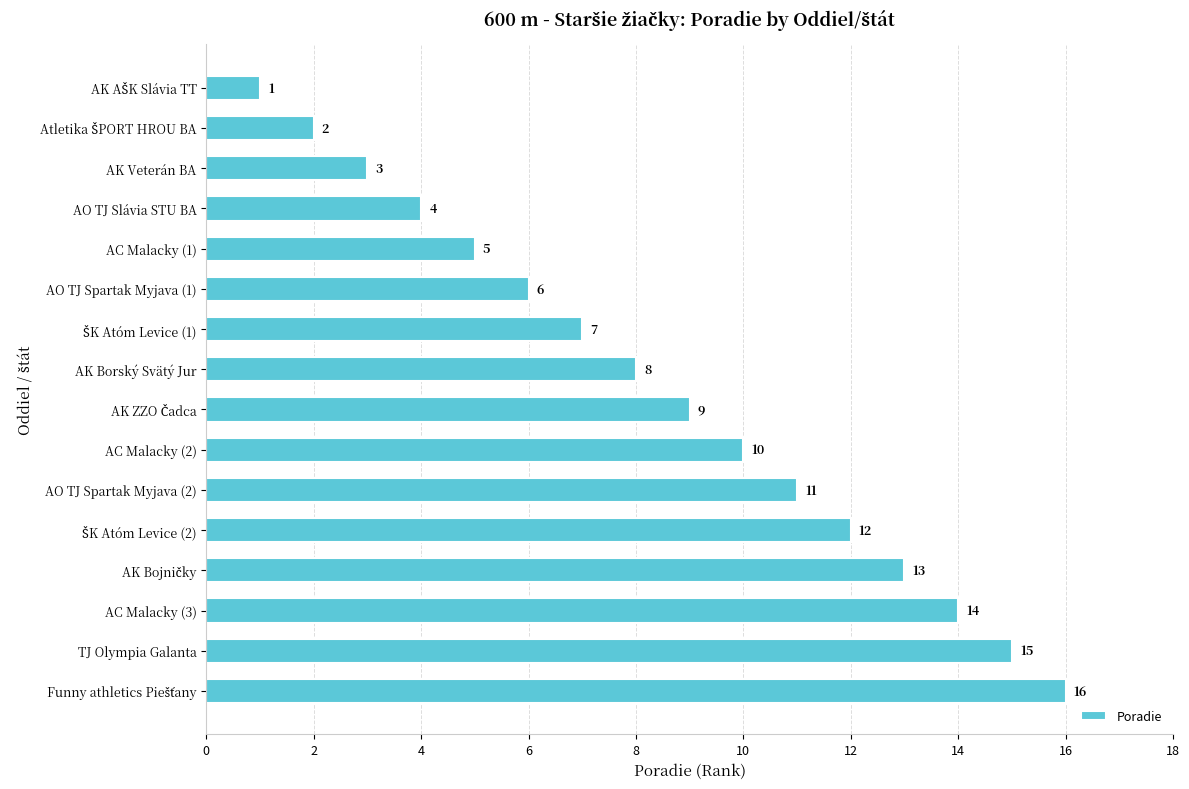

What is the maximum value shown in the chart?

16